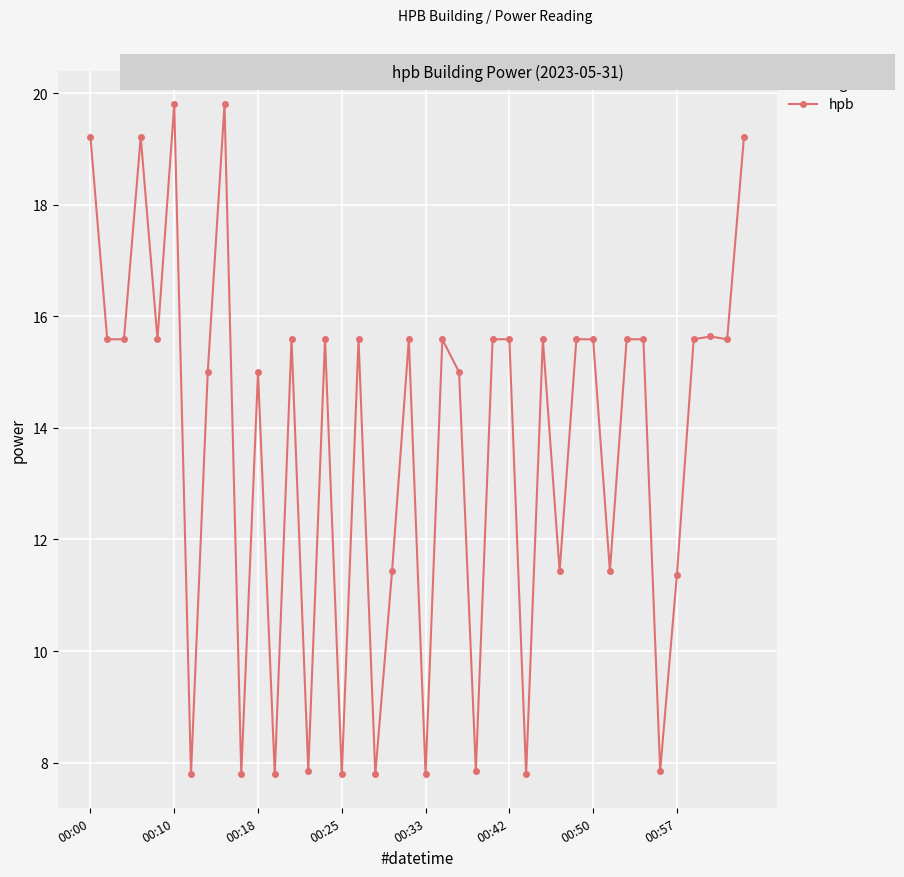

What is the maximum value shown in the chart?

19.8